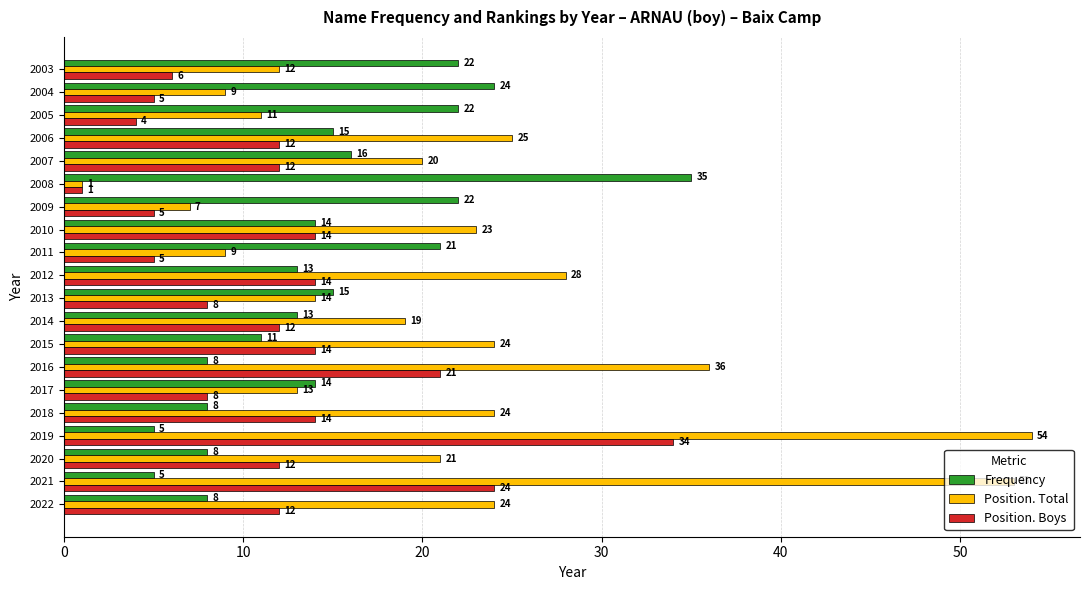

What are all the series names shown in the legend?

Frequency, Position. Total, Position. Boys